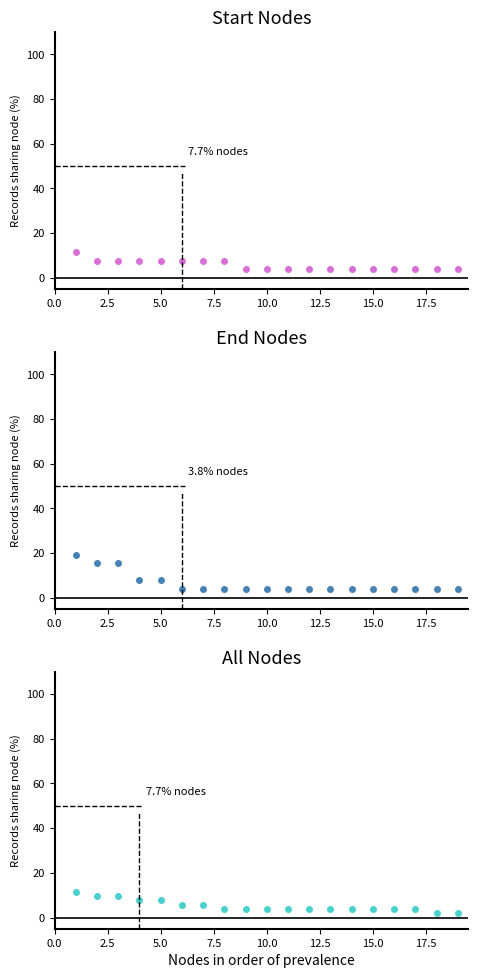

Reading left to right, what are all the values shown in this chart?

Start Nodes: 11.5	7.7	7.7	7.7	7.7	7.7	7.7	7.7	3.8	3.8	3.8	3.8	3.8	3.8	3.8	3.8	3.8	3.8	3.8
End Nodes: 19.2	15.4	15.4	7.7	7.7	3.8	3.8	3.8	3.8	3.8	3.8	3.8	3.8	3.8	3.8	3.8	3.8	3.8	3.8
All Nodes: 11.5	9.6	9.6	7.7	7.7	5.8	5.8	3.8	3.8	3.8	3.8	3.8	3.8	3.8	3.8	3.8	3.8	1.9	1.9